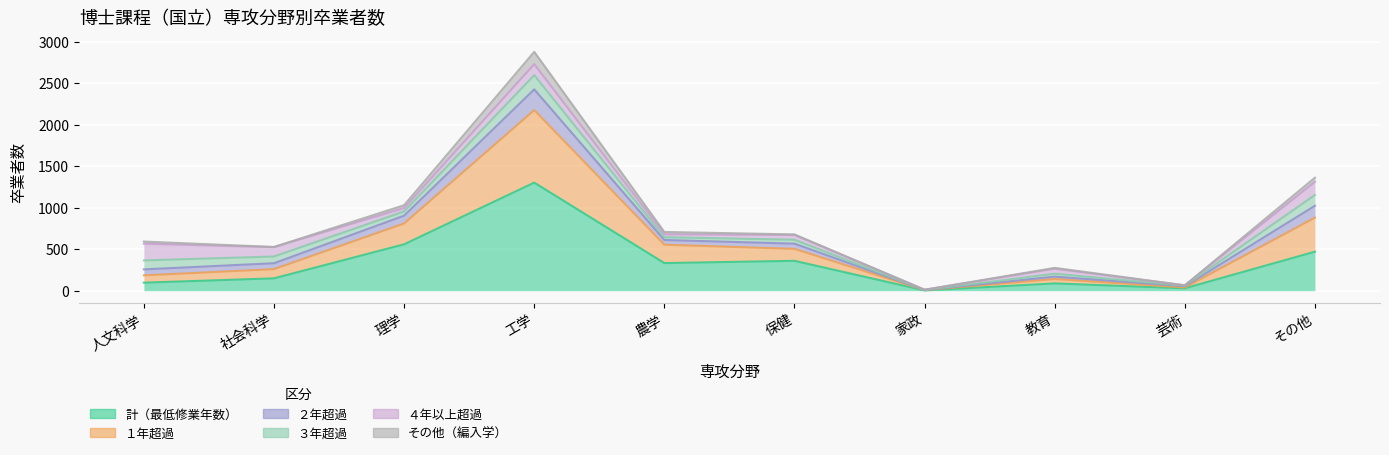

True or false: 計（最低修業年数） and ２年超過 intersect in this chart.

False